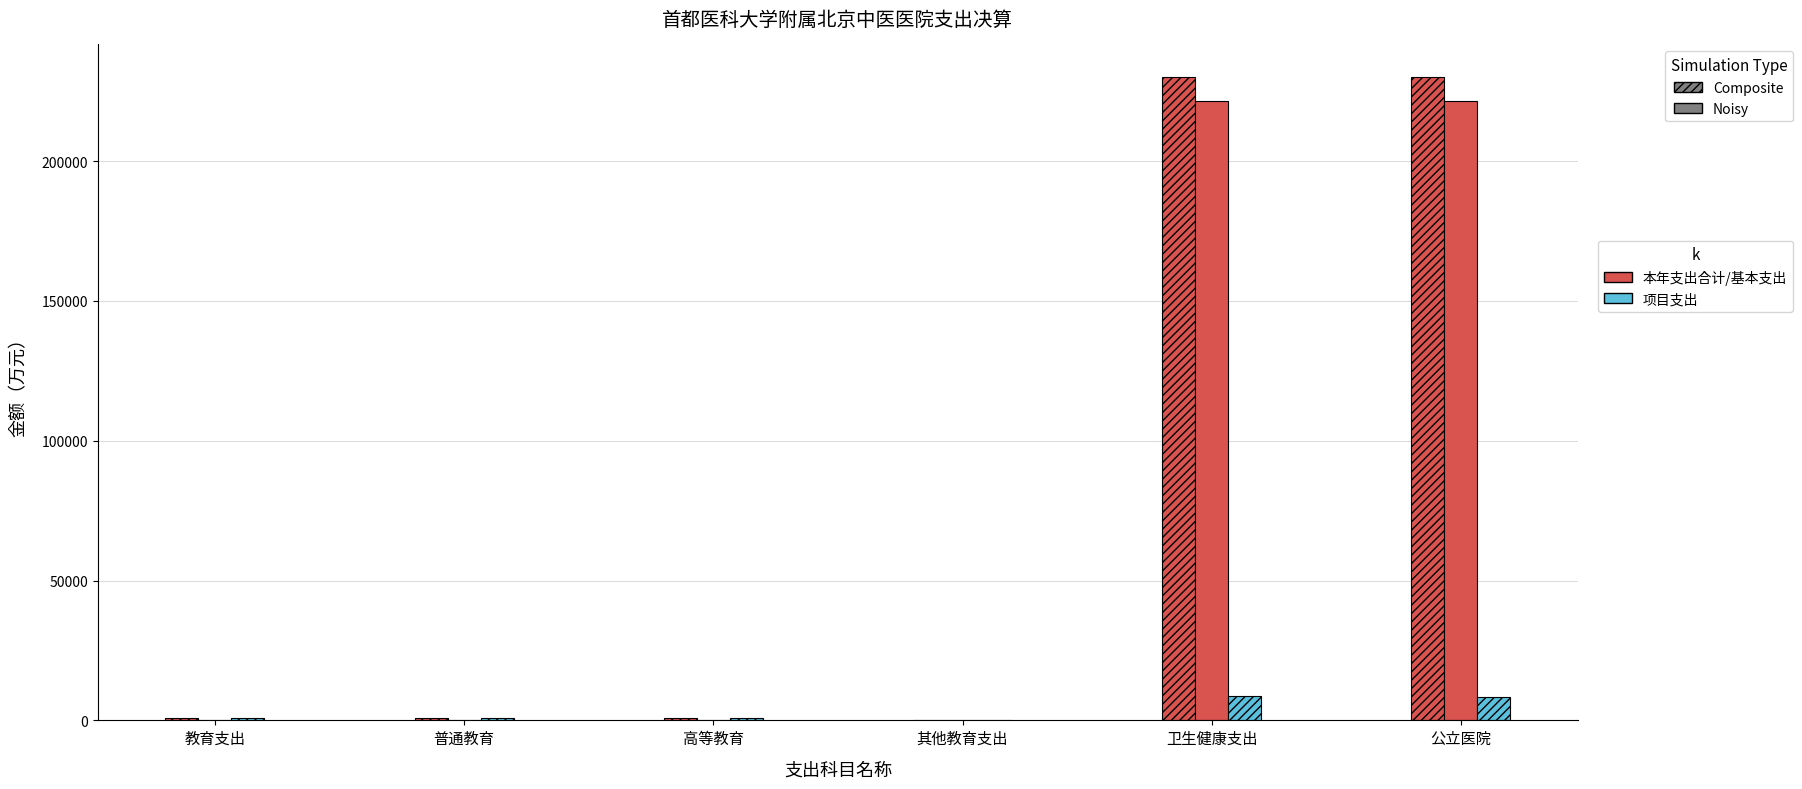

How many distinct data groups are displayed?

3